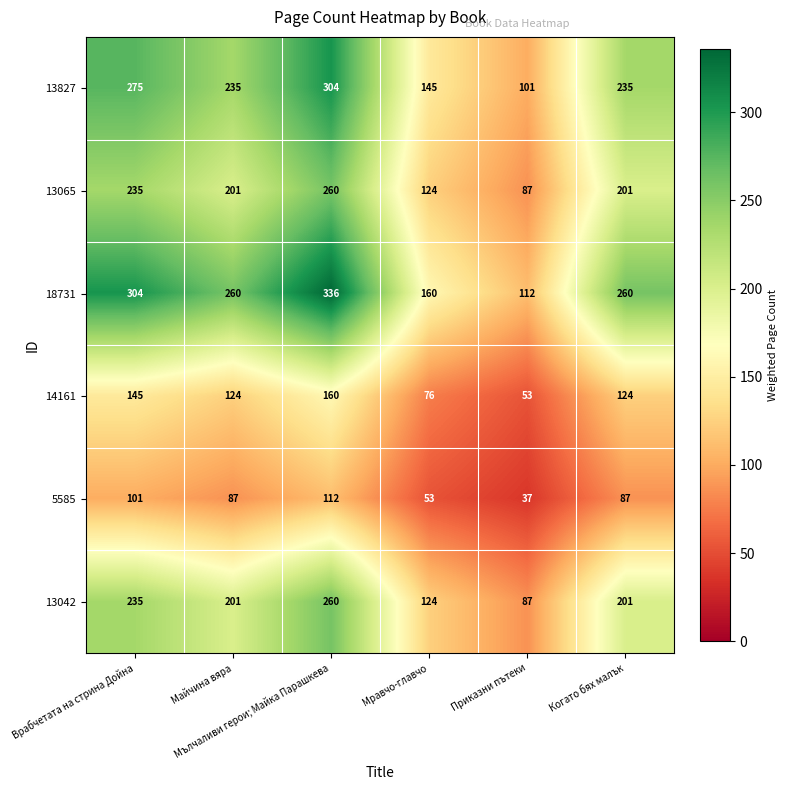

At how many categories does at least one series exceed 225?

4